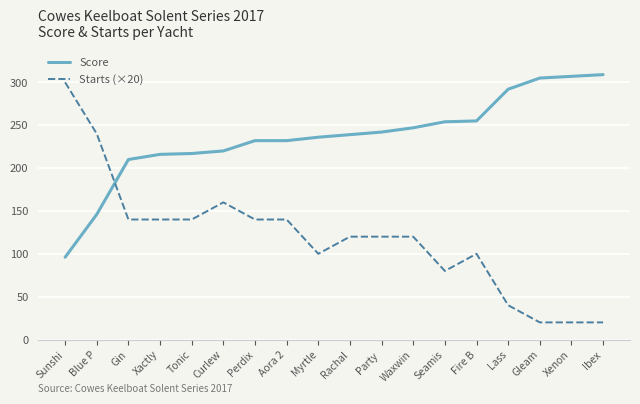

Which series has the largest total across all categories?

Score